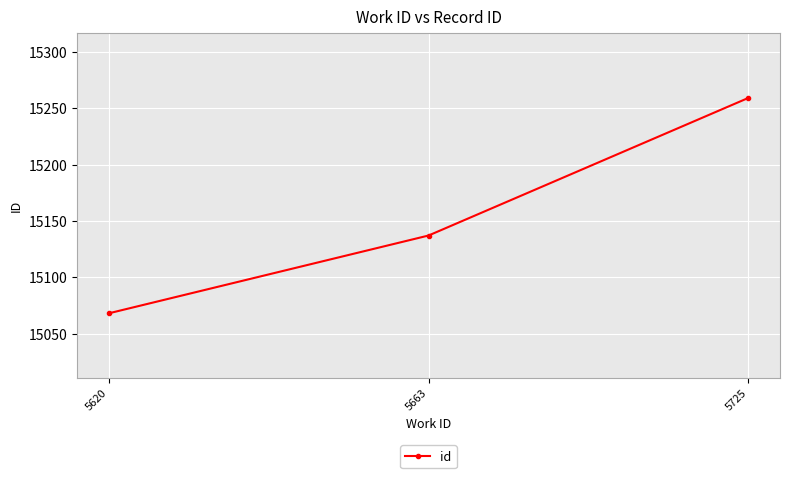

Reading left to right, list all the values displayed in this chart.

15068	15137	15259